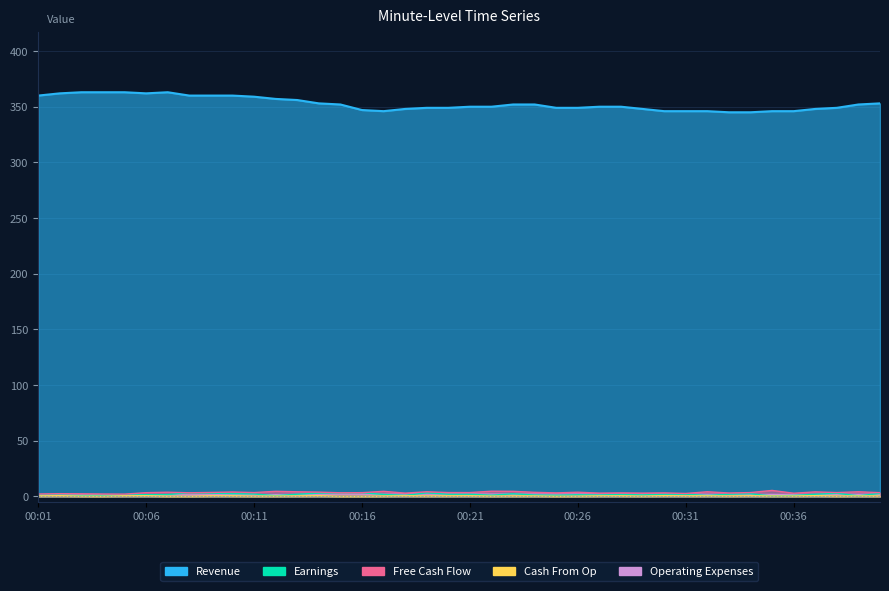

What is the sum of the Free Cash Flow values at 00:09 and 00:07?

7.2